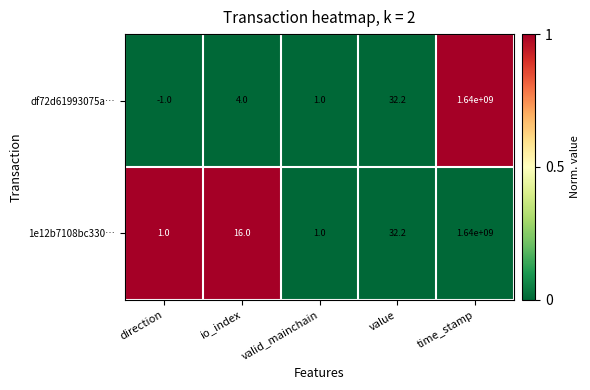

At which category does the chart reach its peak across all series?

time_stamp